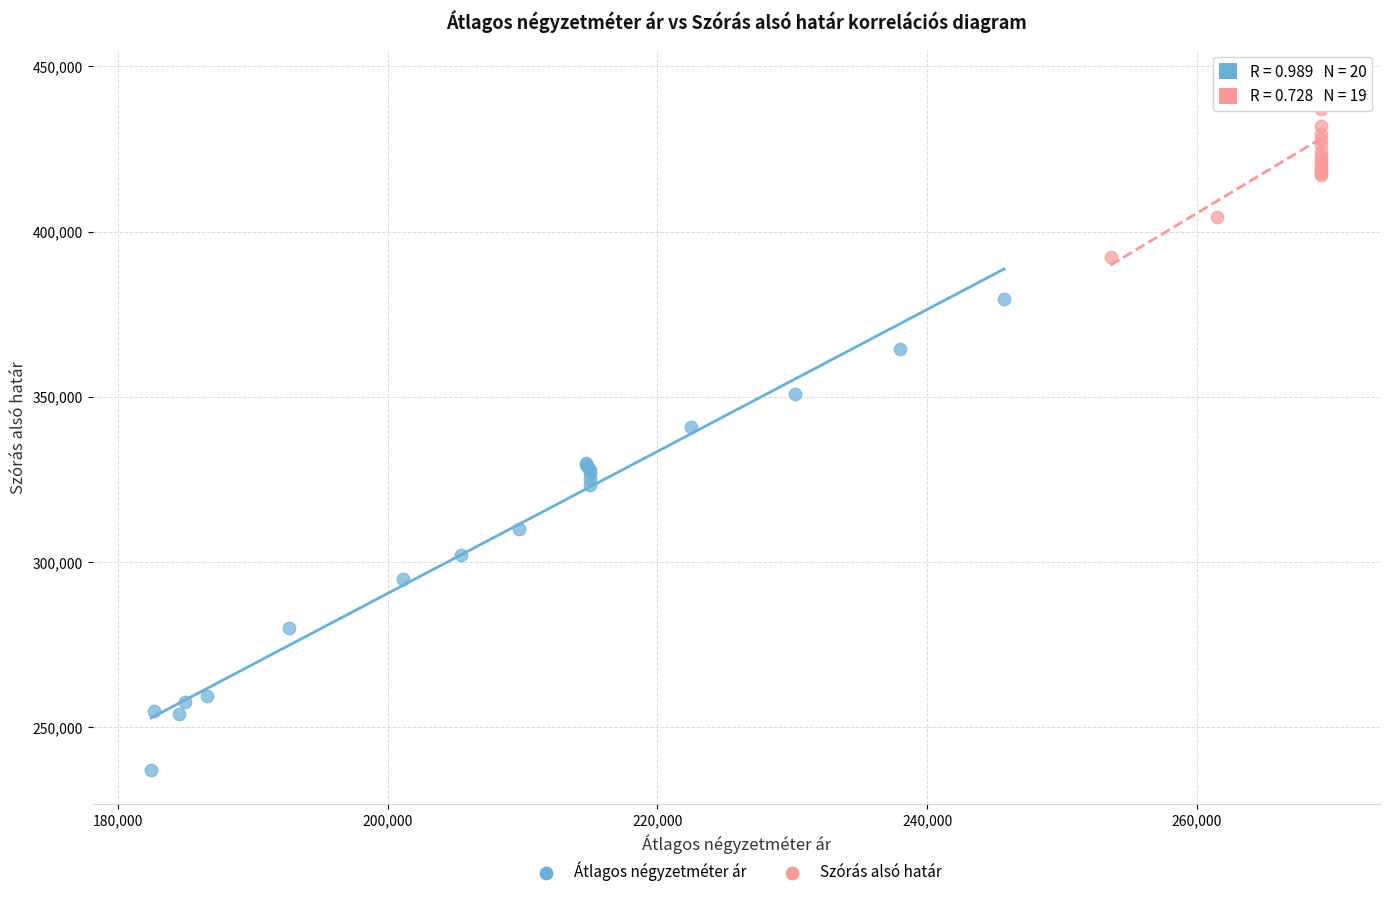

Which series contains the lowest Y value?

Átlagos négyzetméter ár